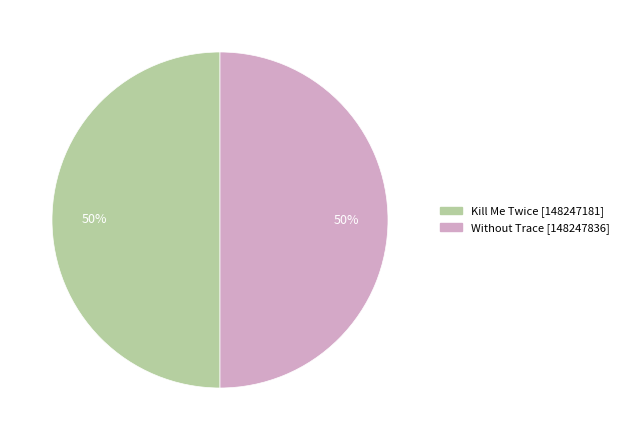

To the nearest percent, what is the average slice percentage?

50%